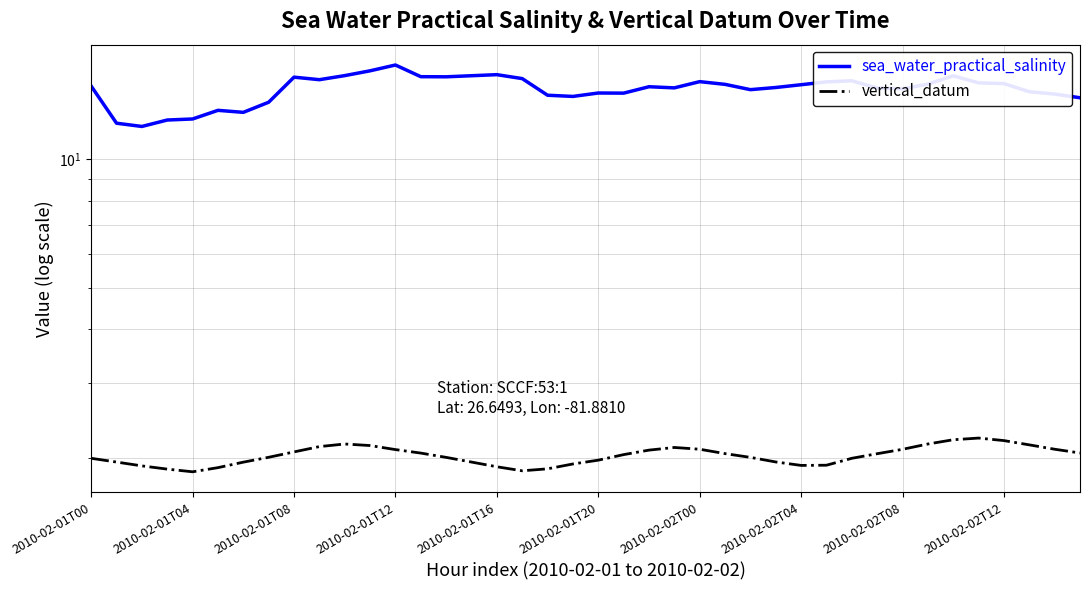

Reading right to left, transcribe all the data shown in this chart.

sea_water_practical_salinity: 13.9	14.2	14.4	15.0	15.1	15.7	15.0	14.6	14.7	15.2	15.2	14.9	14.7	14.5	14.9	15.2	14.7	14.8	14.3	14.3	14.0	14.1	15.4	15.8	15.7	15.6	15.6	16.6	16.1	15.7	15.3	15.5	13.6	12.9	13.0	12.4	12.3	11.9	12.1	14.8
vertical_datum: 2.1	2.1	2.1	2.2	2.2	2.2	2.2	2.1	2.0	2.0	1.9	1.9	2.0	2.0	2.1	2.1	2.1	2.1	2.0	2.0	1.9	1.9	1.9	1.9	2.0	2.0	2.1	2.1	2.1	2.2	2.1	2.1	2.0	2.0	1.9	1.9	1.9	1.9	2.0	2.0